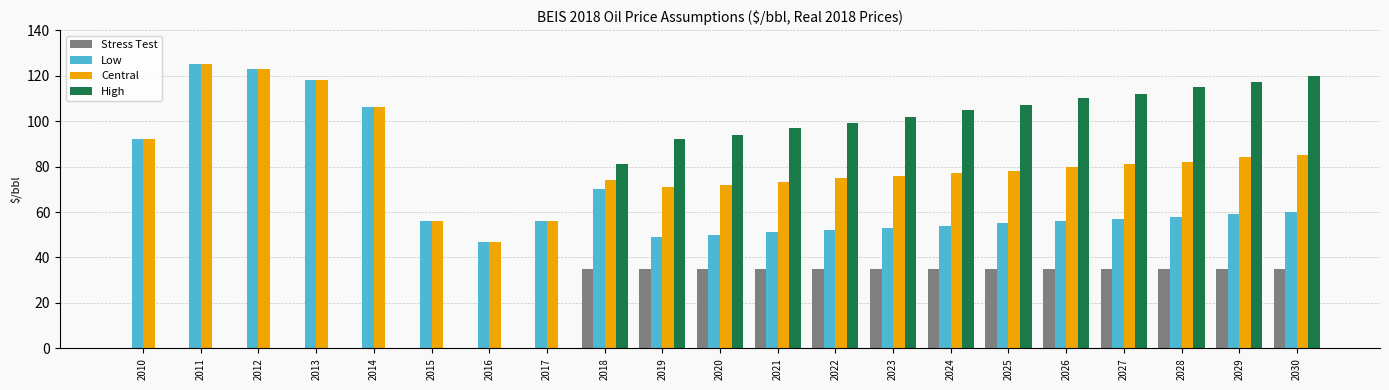

Is it true that Stress Test equals 35 at 2028?

True